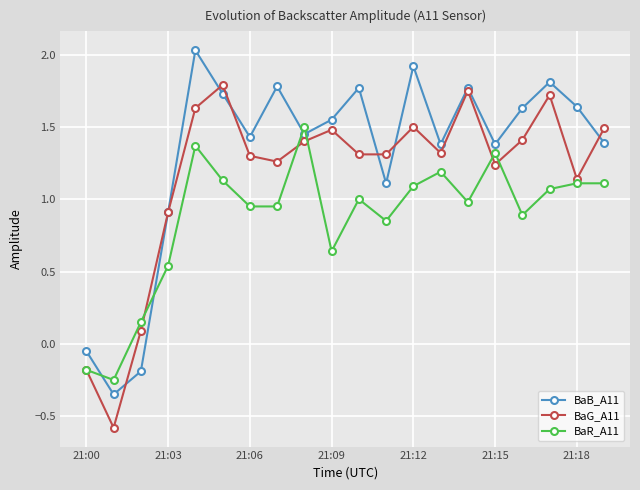

List the series in order of their overall mean, highest first.

BaB_A11, BaG_A11, BaR_A11